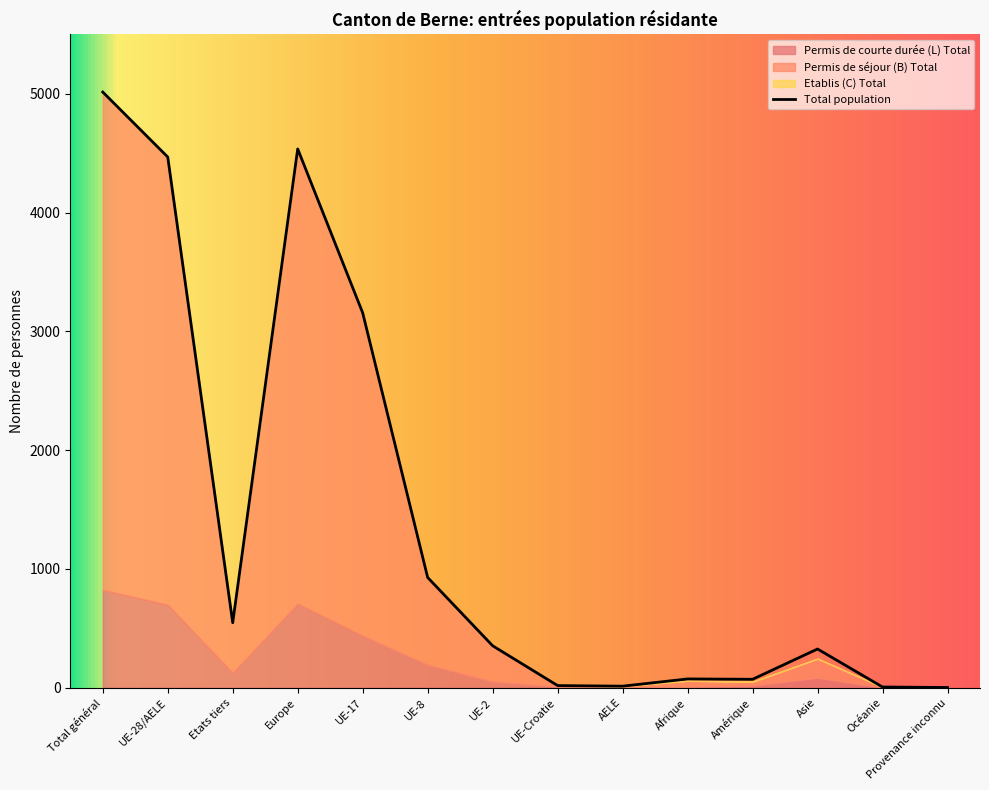

What is the label of the 6th point from the left?

UE-8